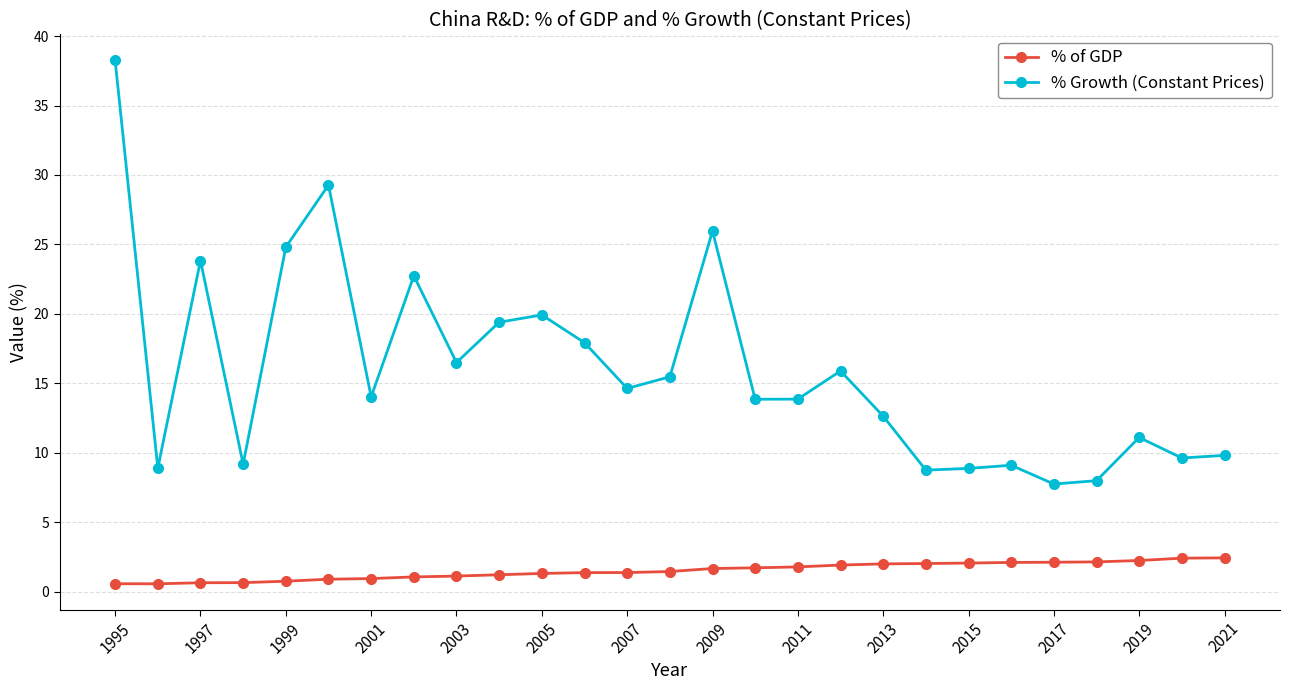

How many interior local peaks does the % Growth (Constant Prices) series have?

8